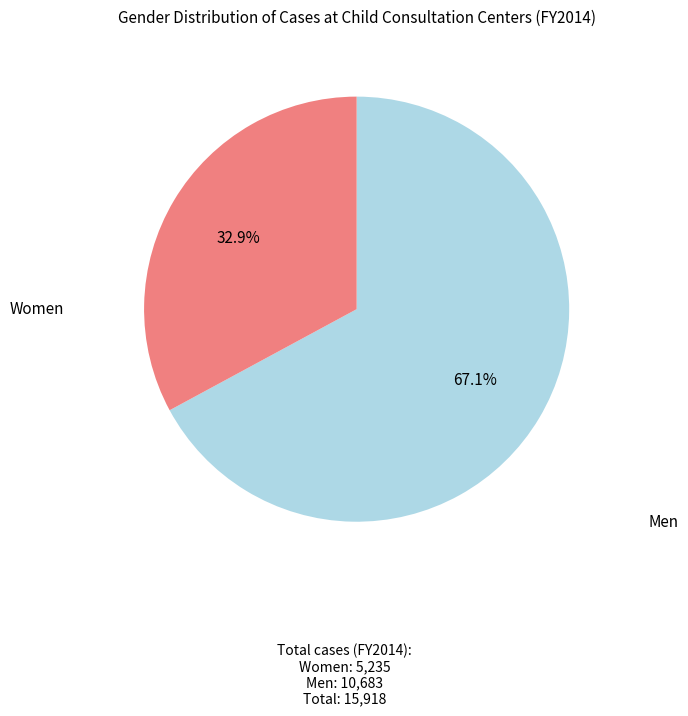

Does any single category account for the majority?

Yes